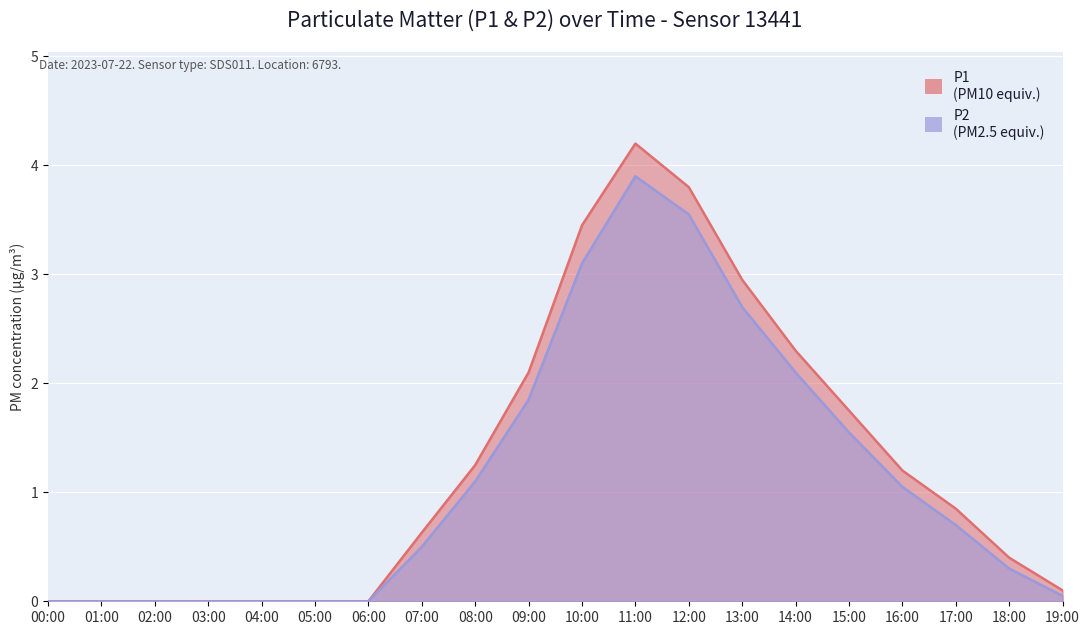

What are all the series names shown in the legend?

P1, P2